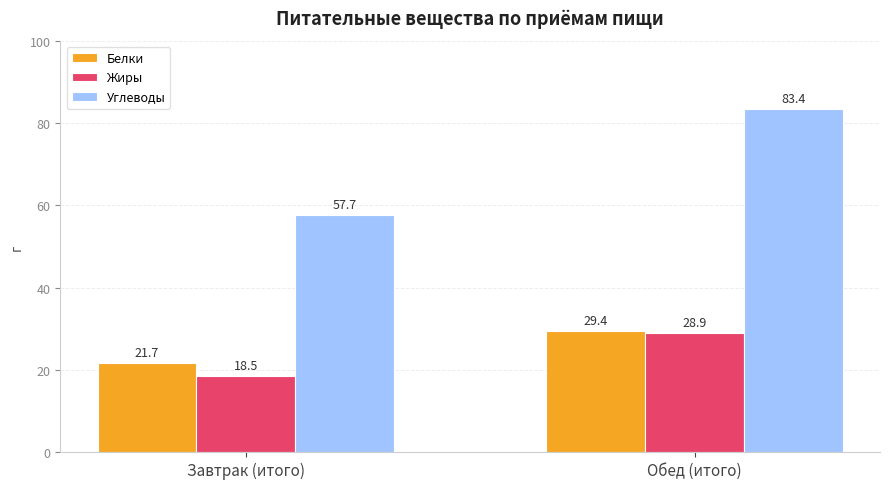

How many distinct data groups are displayed?

3